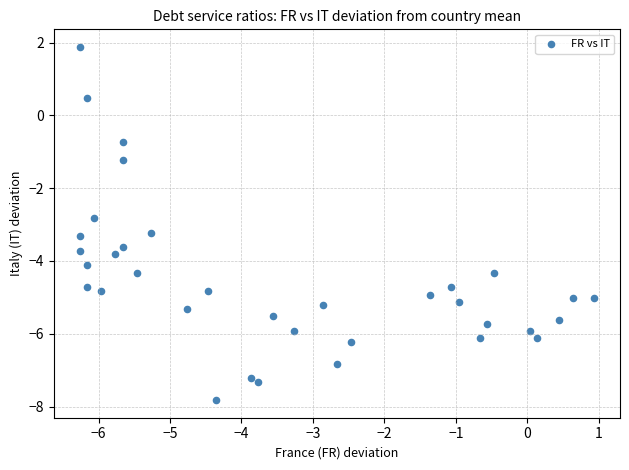

What is the range of X values (max minus min)?

7.2